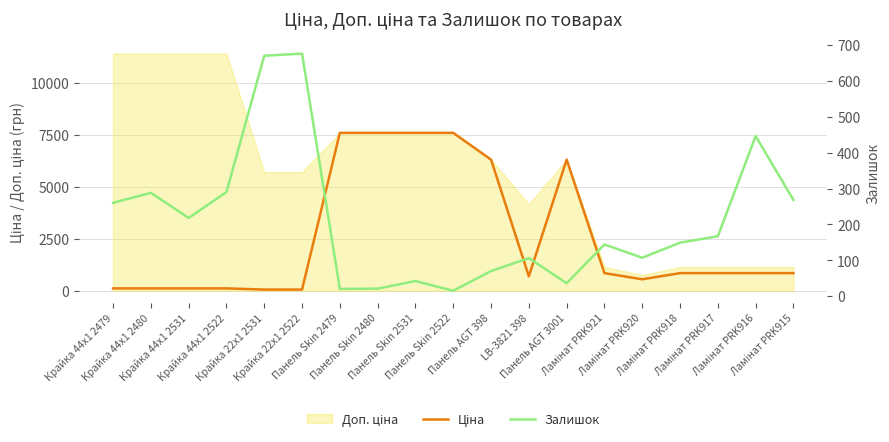

Is this an area chart (filled region under the line)?

No